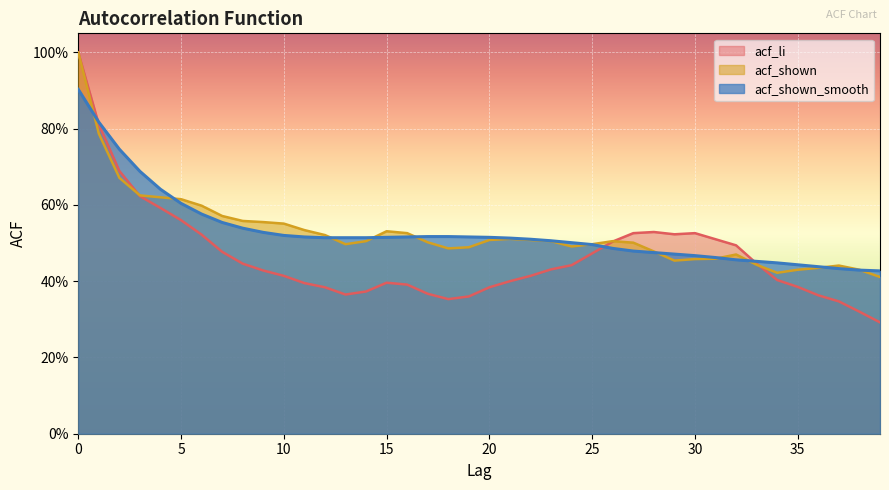

List the series in order of their peak value, highest first.

acf_li, acf_shown, acf_shown_smooth